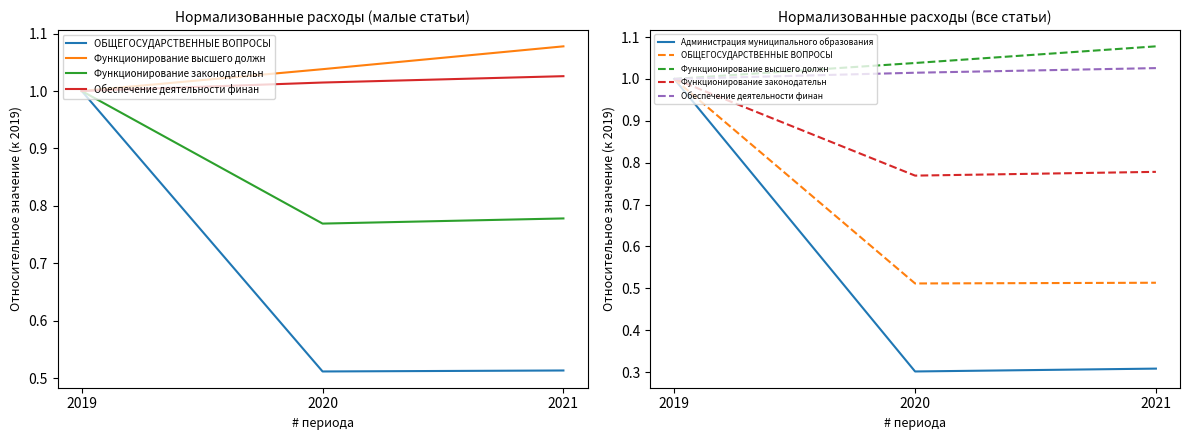

Reading right to left, list all the values displayed in this chart.

ОБЩЕГОСУДАРСТВЕННЫЕ ВОПРОСЫ: 2021=0.5	2020=0.5	2019=1.0
Функционирование высшего должн: 2021=1.1	2020=1.0	2019=1.0
Функционирование законодательн: 2021=0.8	2020=0.8	2019=1.0
Обеспечение деятельности финан: 2021=1.0	2020=1.0	2019=1.0
Администрация муниципального образования: 2021=0.3	2020=0.3	2019=1.0